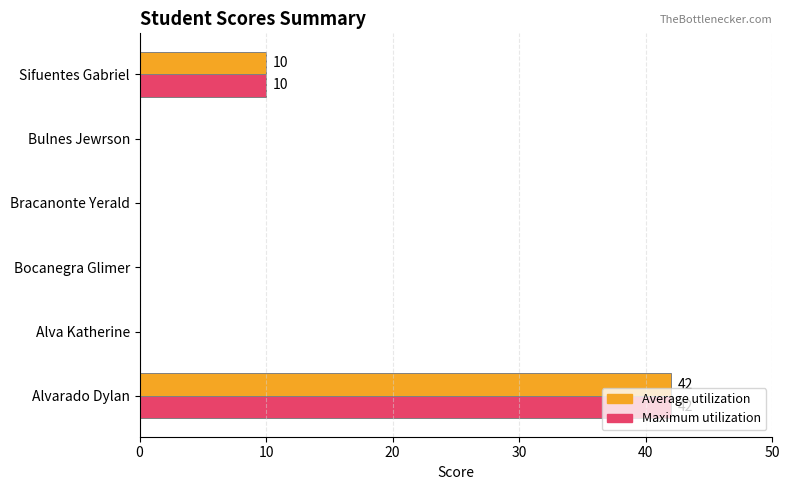

What is the sum of all Maximum utilization values?

52